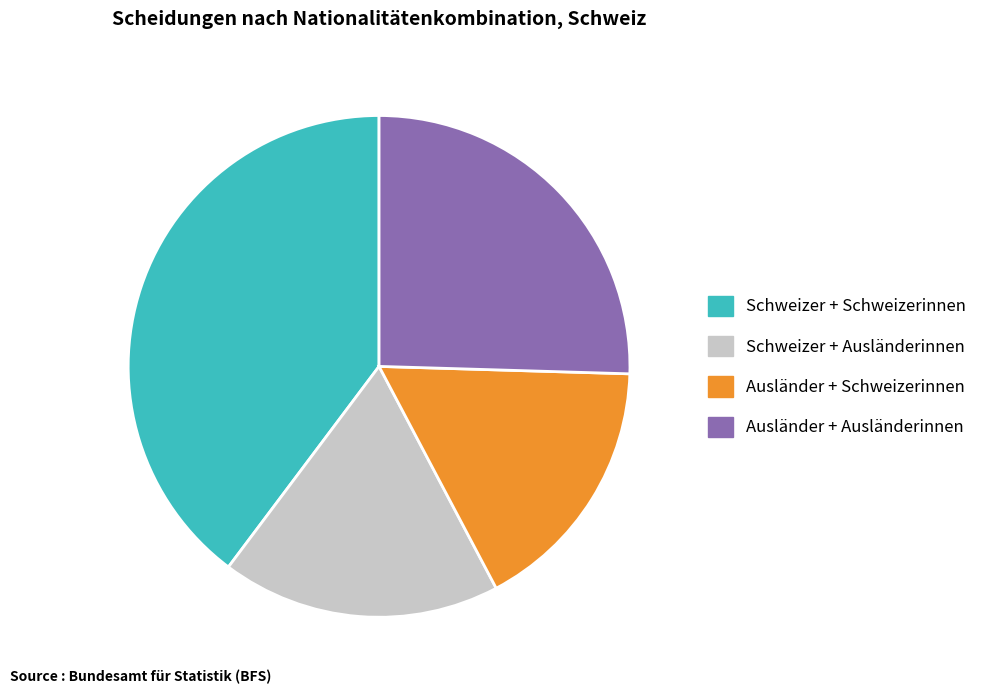

Is it true that Ausländer + Ausländerinnen is 25% of the pie?

True